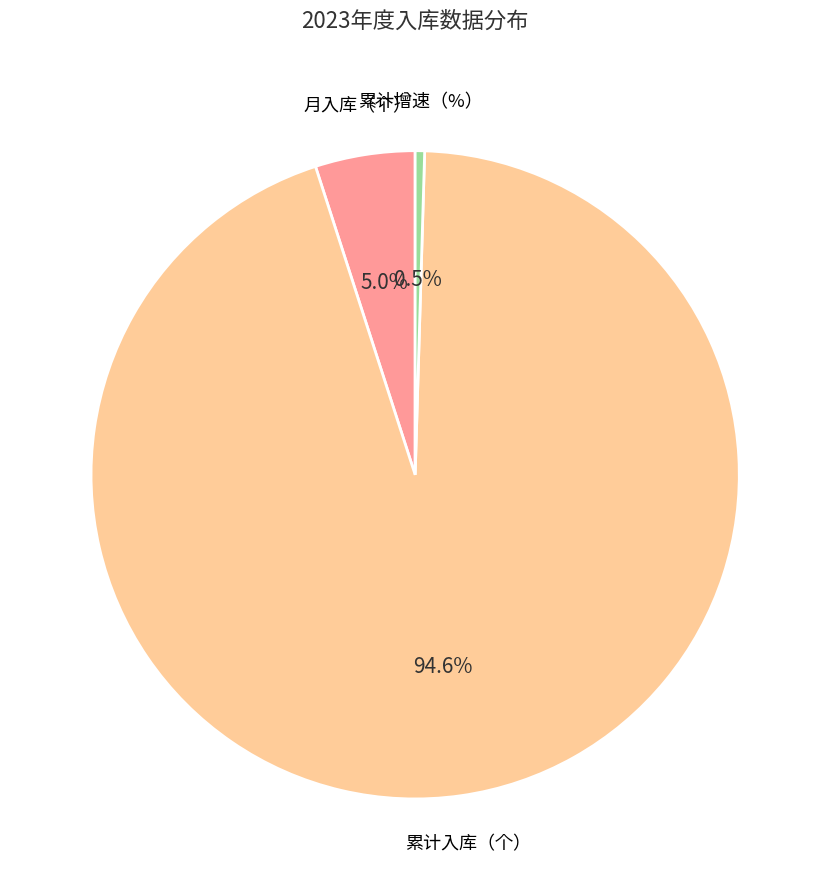

Which slice represents more than half of the pie?

累计入库（个）